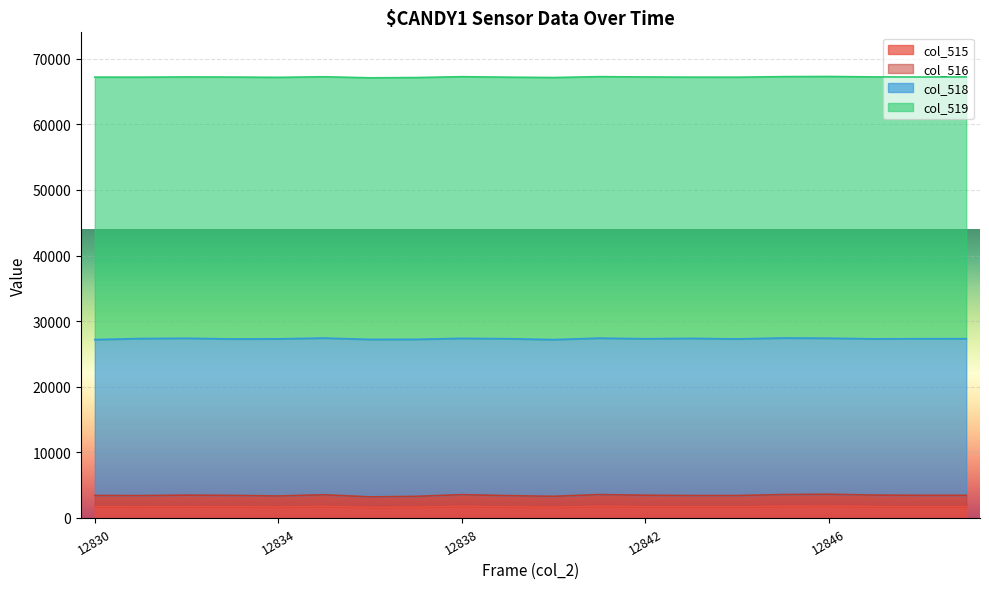

Does the chart display data point markers on the line(s)?

No